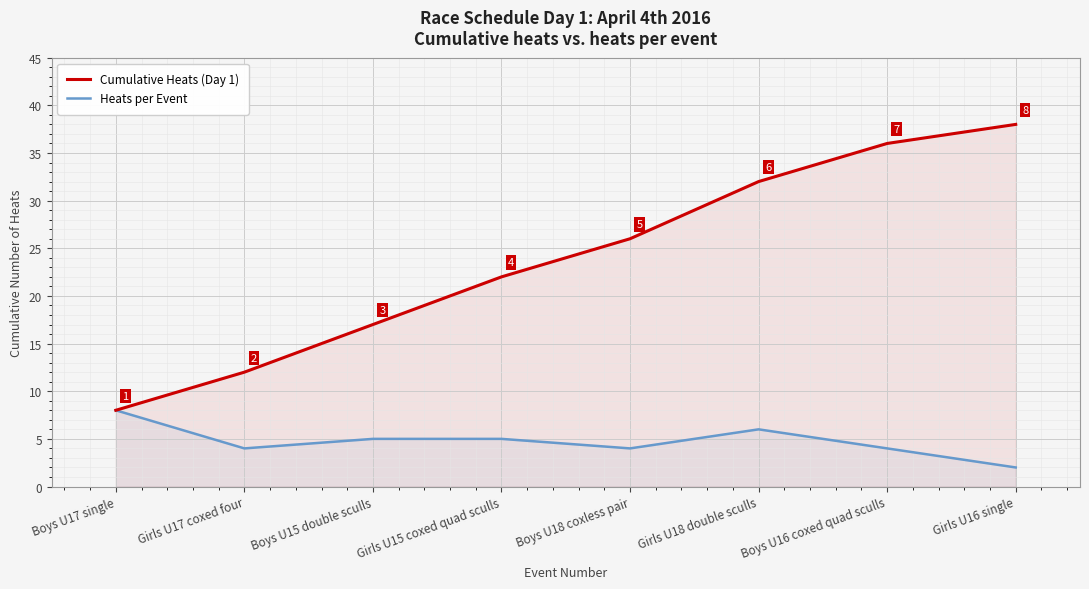

True or false: Cumulative Heats (Day 1) and Heats per Event intersect in this chart.

False